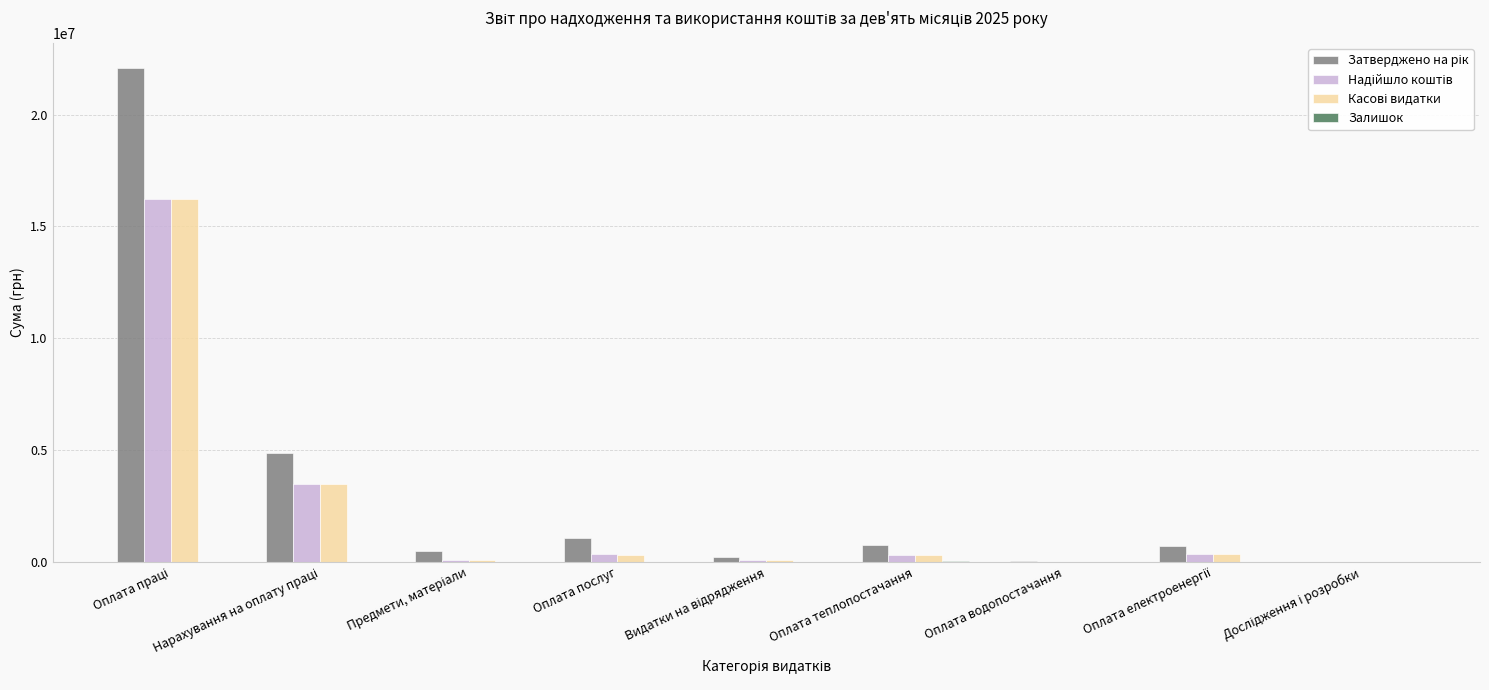

Are the bars grouped side by side (vs. stacked)?

Yes